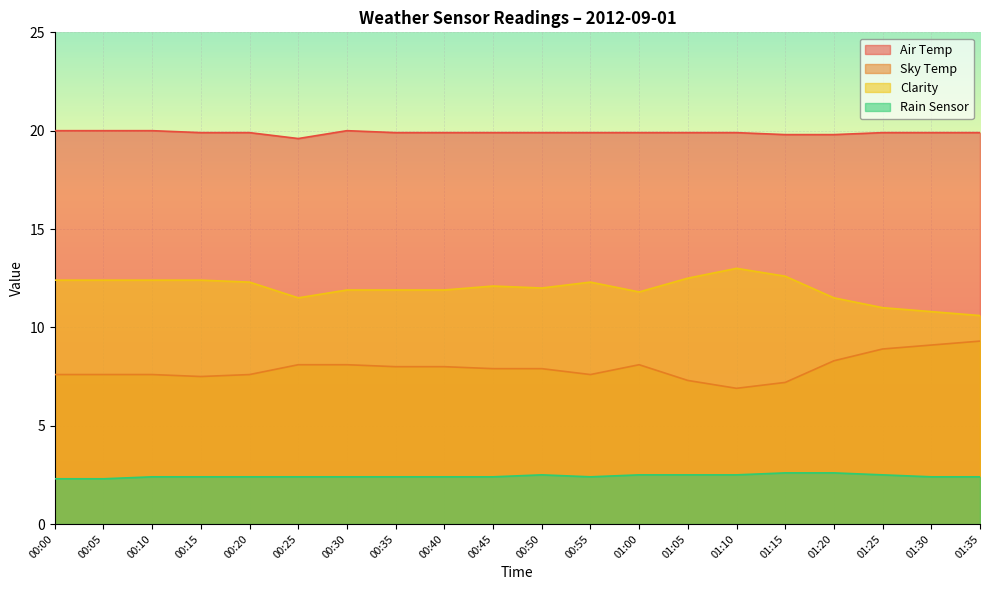

What is the total value across all series at 01:00?

42.3